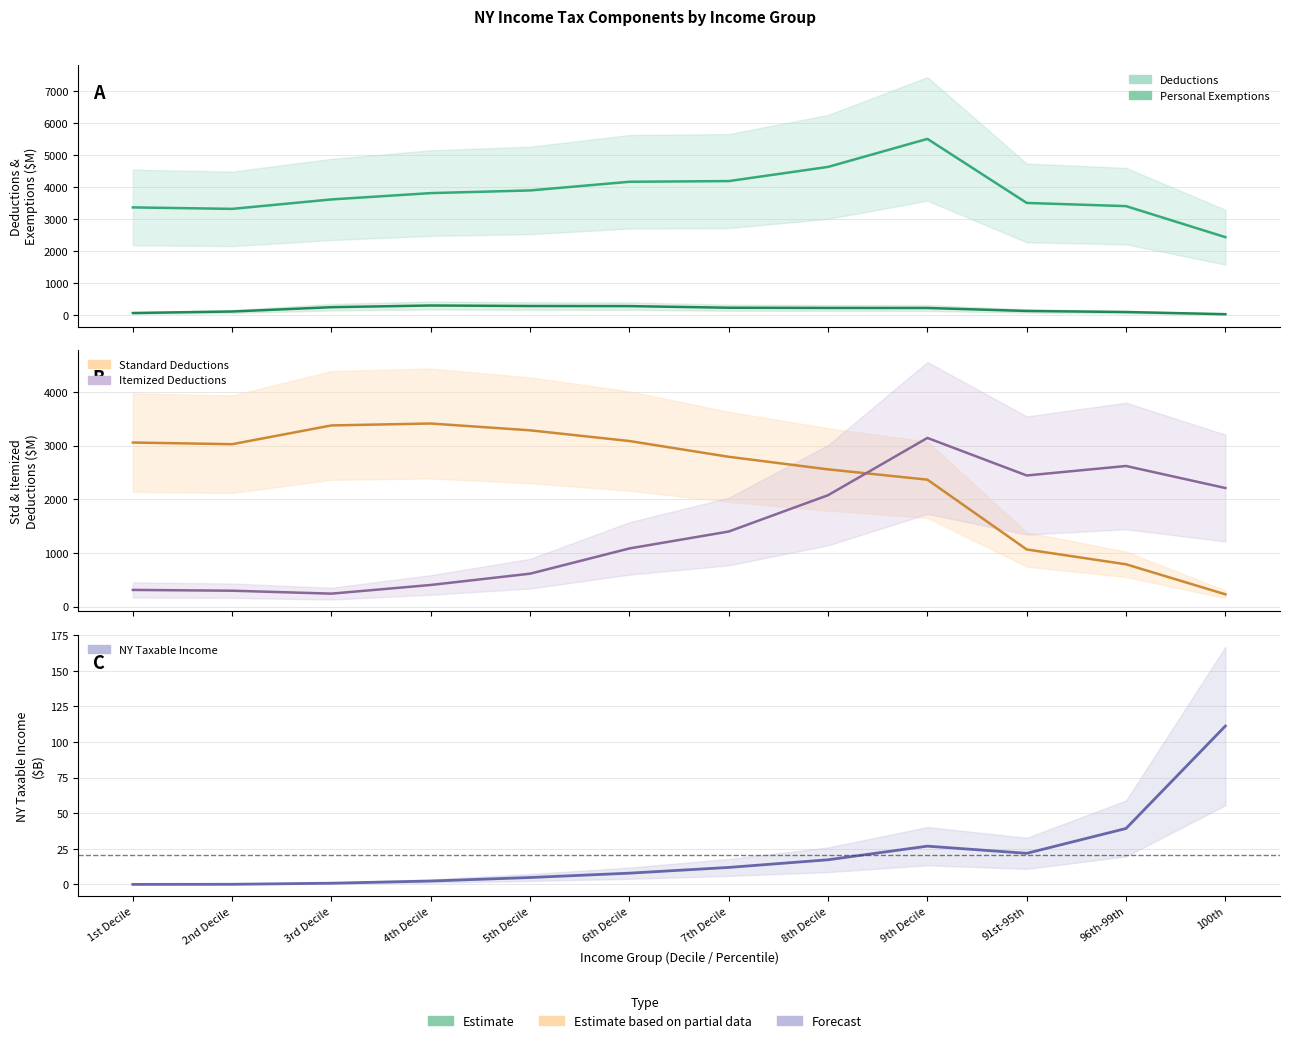

Is it true that Standard Deductions equals 3084.5 at 6th Decile?

True